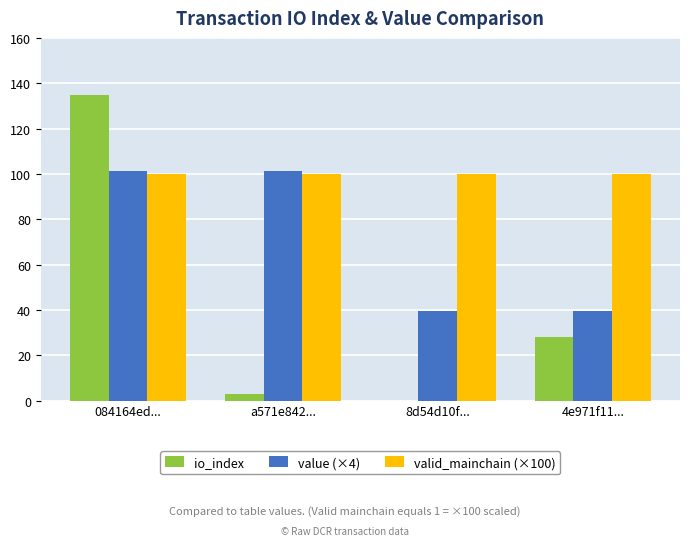

Where is io_index nearest to the value 67?

4e971f11...